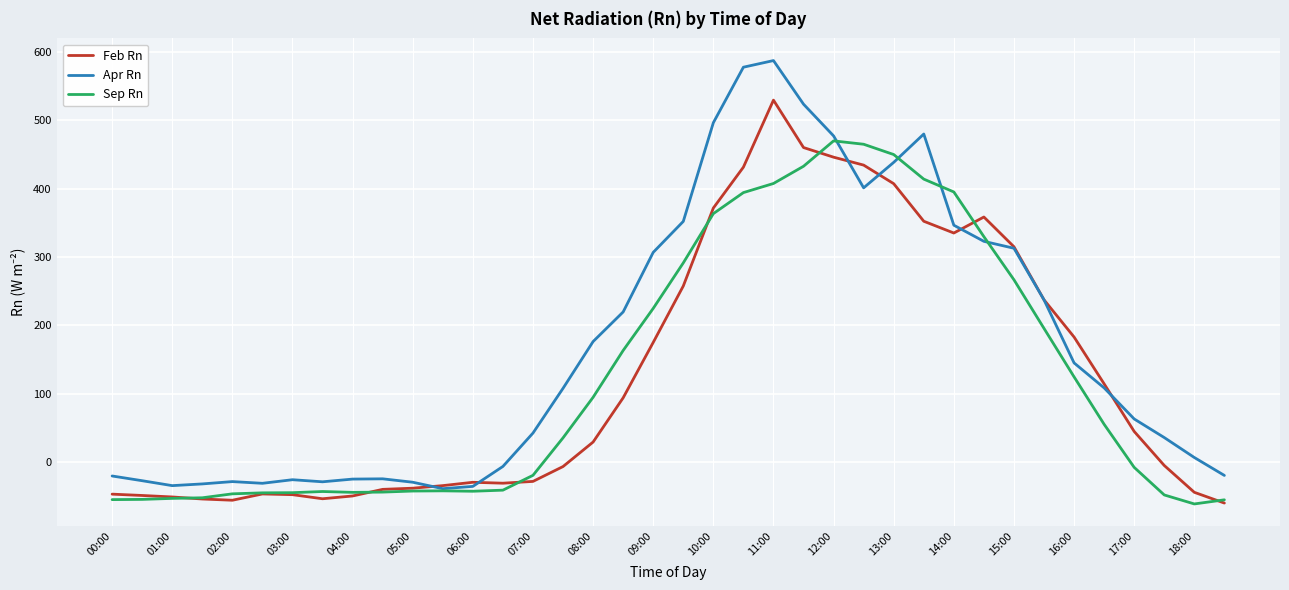

What is the maximum value for Apr Rn?

587.5